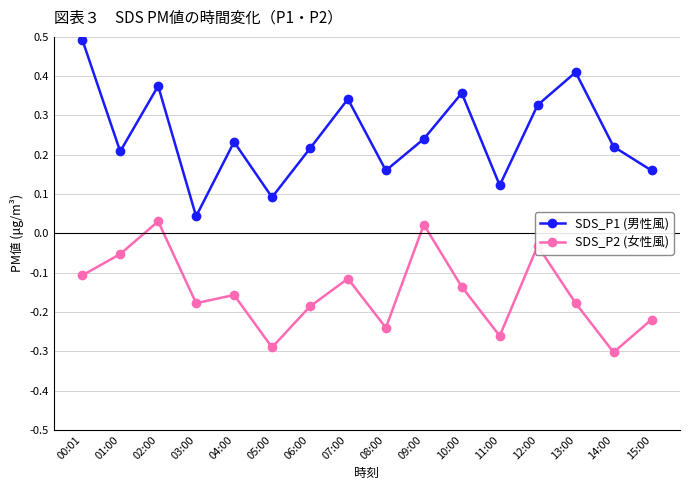

At which label does SDS_P2 (女性風) first exceed 0?

02:00